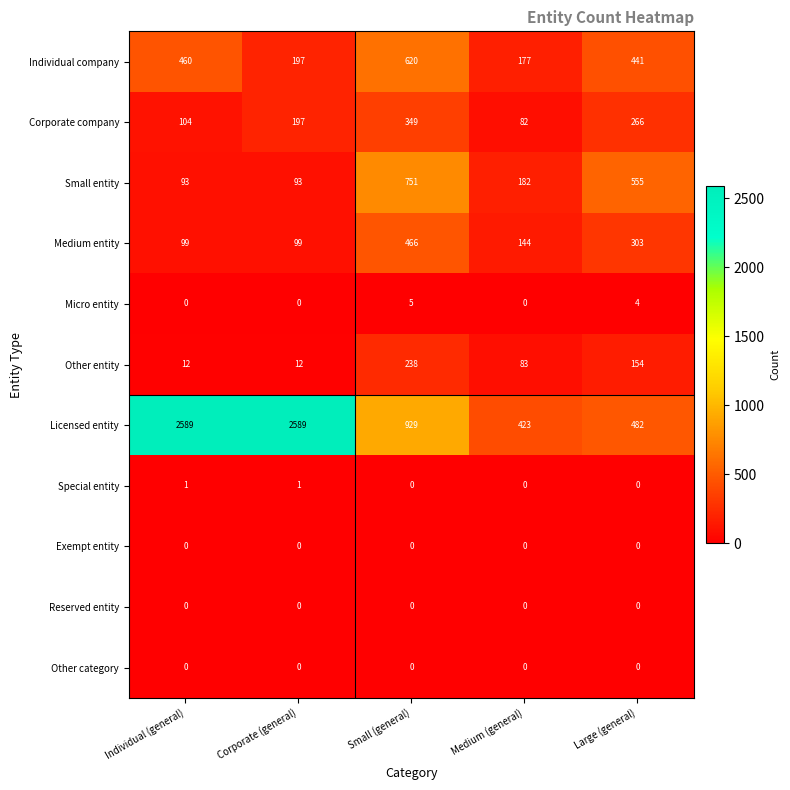

What is the average value of the Corporate company series?

200